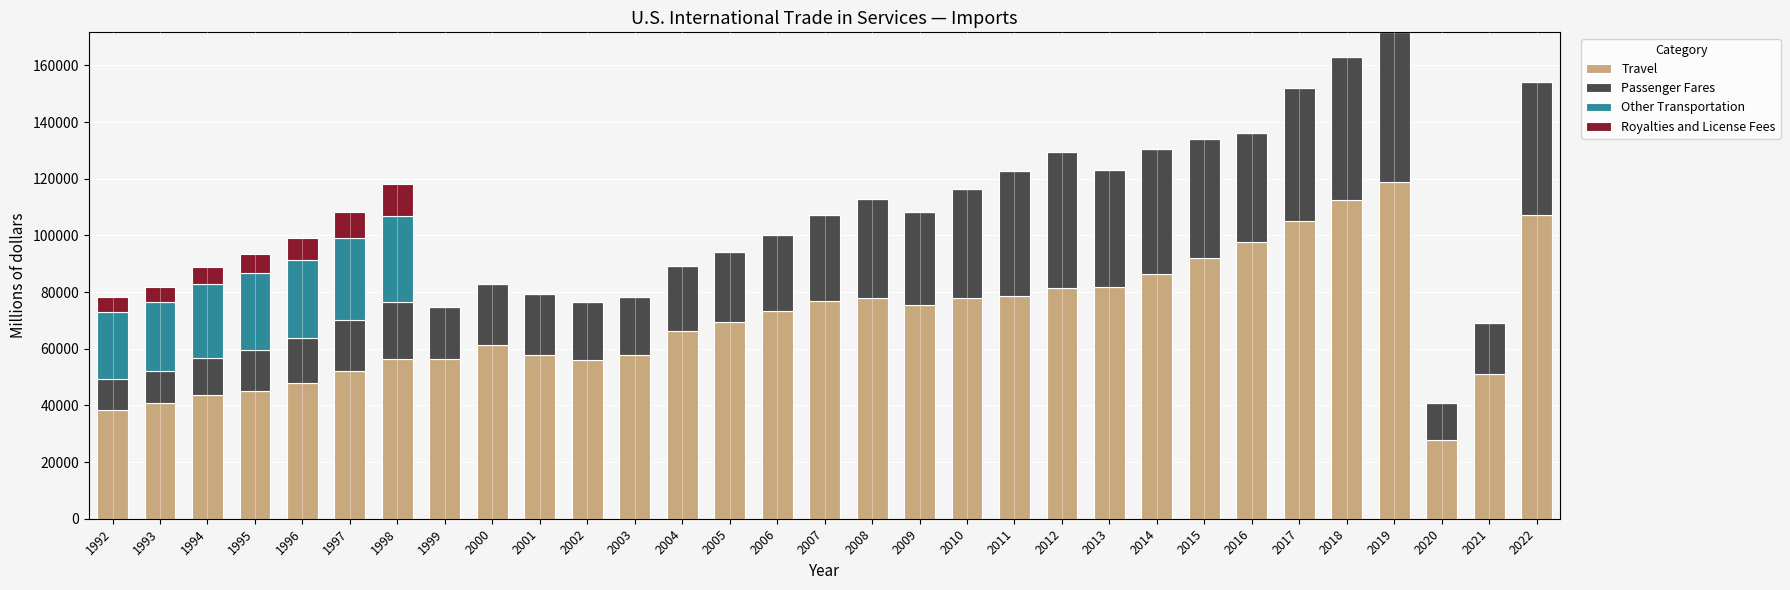

How many series are shown in this chart?

4